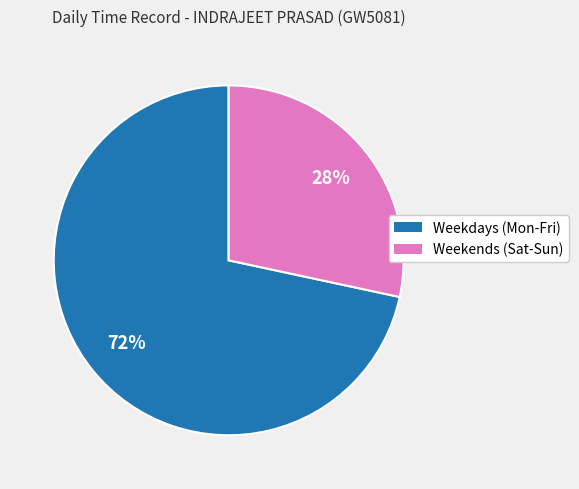

Count the number of slices in the pie.

2